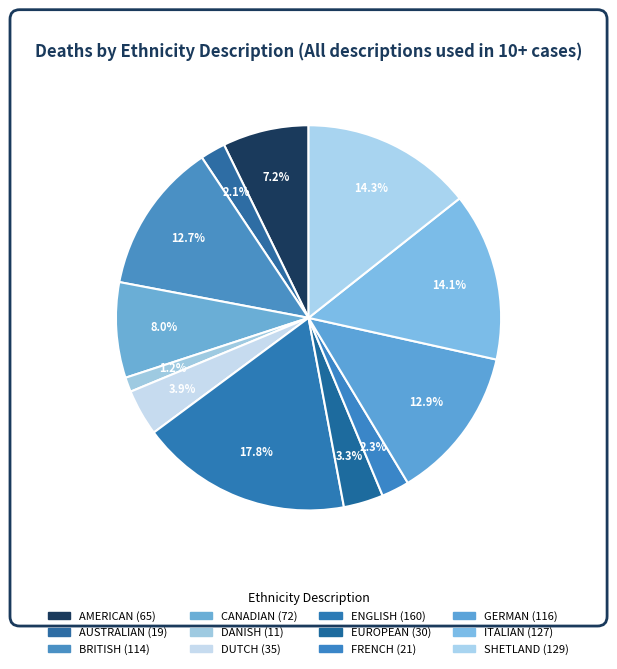

How many segments does this pie chart have?

12